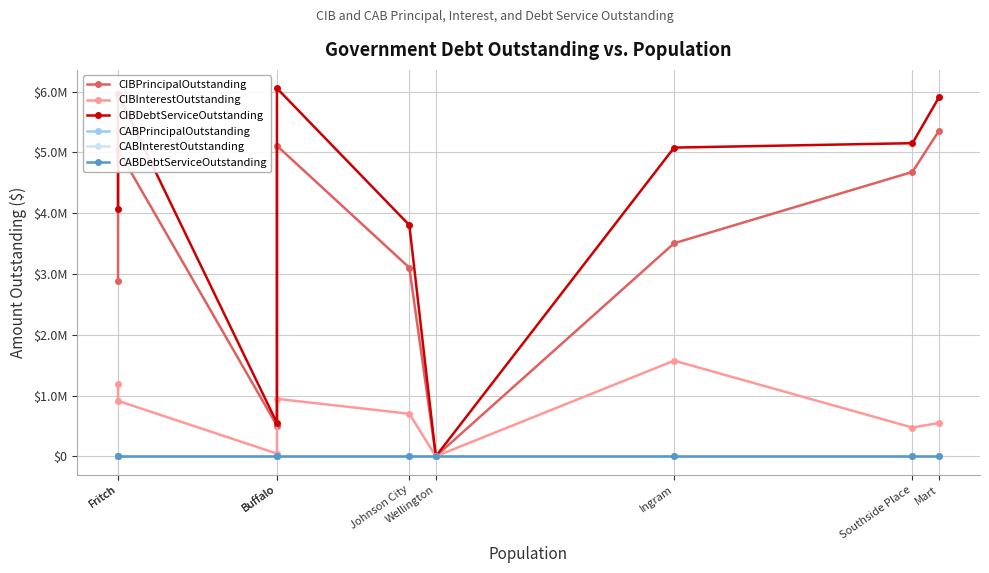

Reading left to right, what are all the values shown in this chart?

CIBPrincipalOutstanding: Fritch=2890000.0	Fritch=5045000.0	Buffalo=505000.0	Buffalo=5110000.0	Johnson City=3104000.0	Wellington=0.0	Ingram=3506000.0	Southside Place=4680000.0	Mart=5357148.1
CIBInterestOutstanding: Fritch=1181890.8	Fritch=912228.9	Buffalo=44640.0	Buffalo=945745.0	Johnson City=700178.7	Wellington=0.0	Ingram=1573824.8	Southside Place=472551.0	Mart=549352.4
CIBDebtServiceOutstanding: Fritch=4071890.8	Fritch=5957228.9	Buffalo=549640.0	Buffalo=6055745.0	Johnson City=3804178.7	Wellington=0.0	Ingram=5079824.8	Southside Place=5152551.0	Mart=5906500.5
CABPrincipalOutstanding: Fritch=0.0	Fritch=0.0	Buffalo=0.0	Buffalo=0.0	Johnson City=0.0	Wellington=0.0	Ingram=0.0	Southside Place=0.0	Mart=0.0
CABInterestOutstanding: Fritch=0.0	Fritch=0.0	Buffalo=0.0	Buffalo=0.0	Johnson City=0.0	Wellington=0.0	Ingram=0.0	Southside Place=0.0	Mart=0.0
CABDebtServiceOutstanding: Fritch=0.0	Fritch=0.0	Buffalo=0.0	Buffalo=0.0	Johnson City=0.0	Wellington=0.0	Ingram=0.0	Southside Place=0.0	Mart=0.0